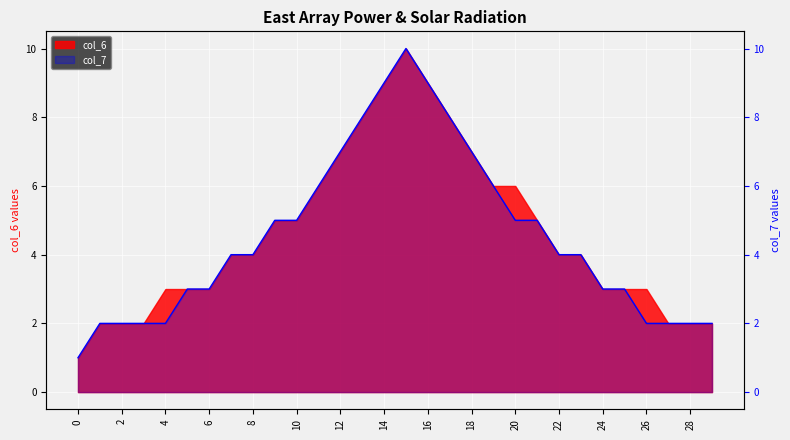

What is the value of the 13th point from the left?

7